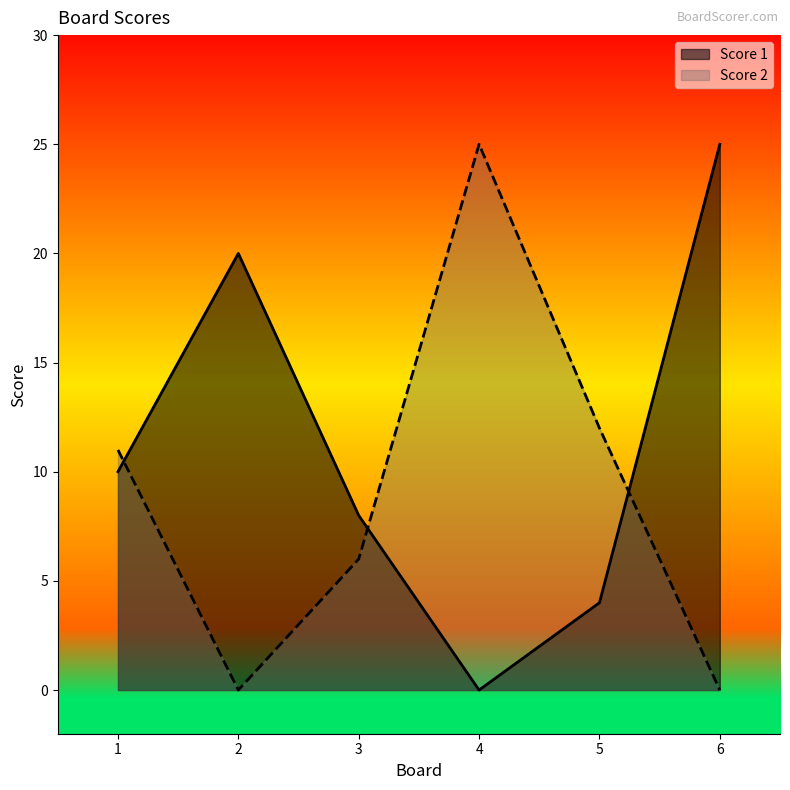

How many categories are shown in the chart?

6